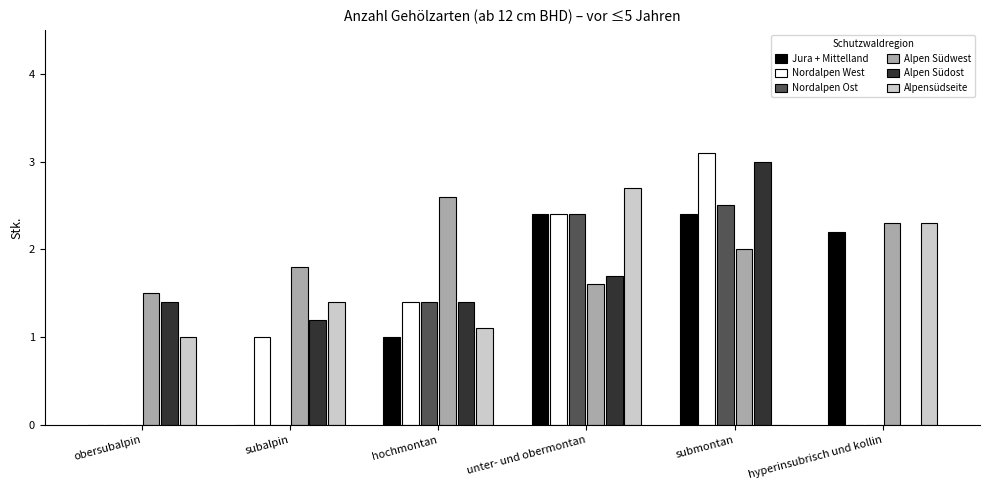

Is the value of Alpen Südwest at submontan greater than the value of Alpensüdseite at subalpin?

Yes